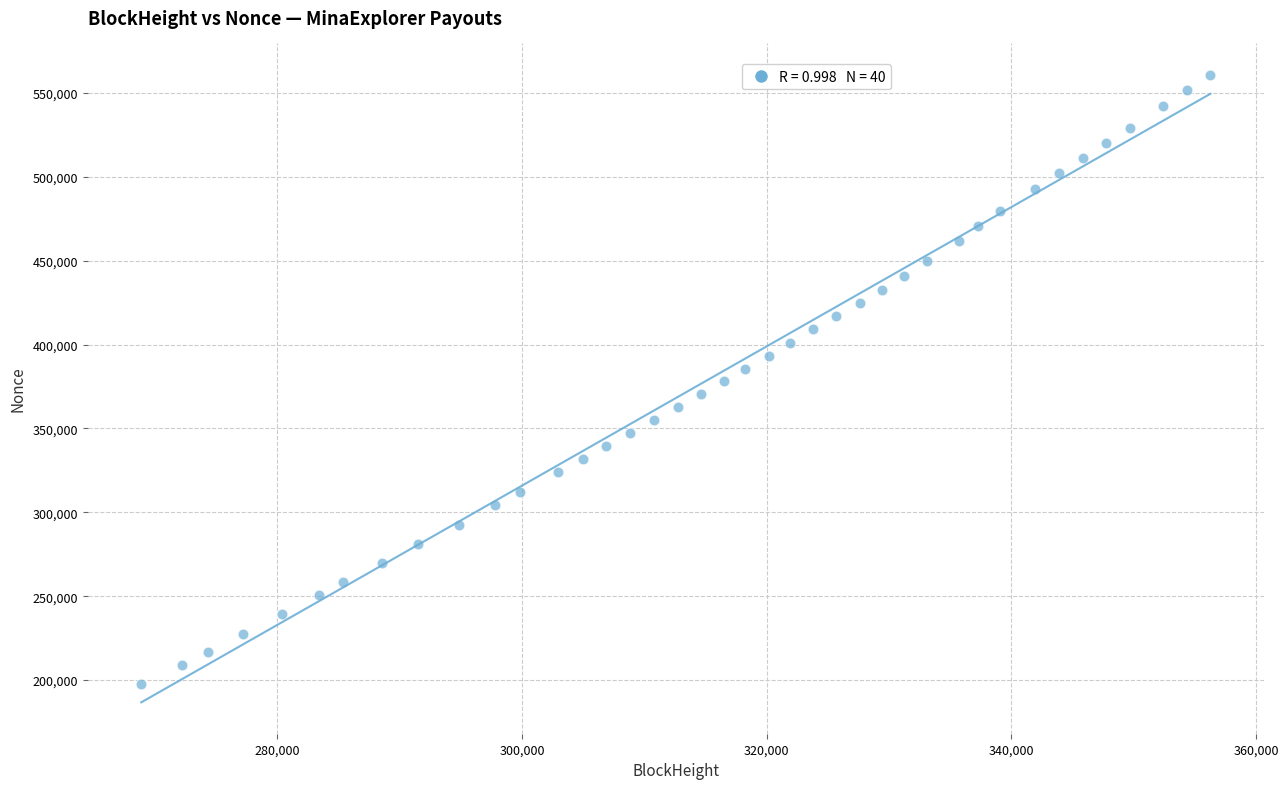

What is the range of X values (max minus min)?

87379